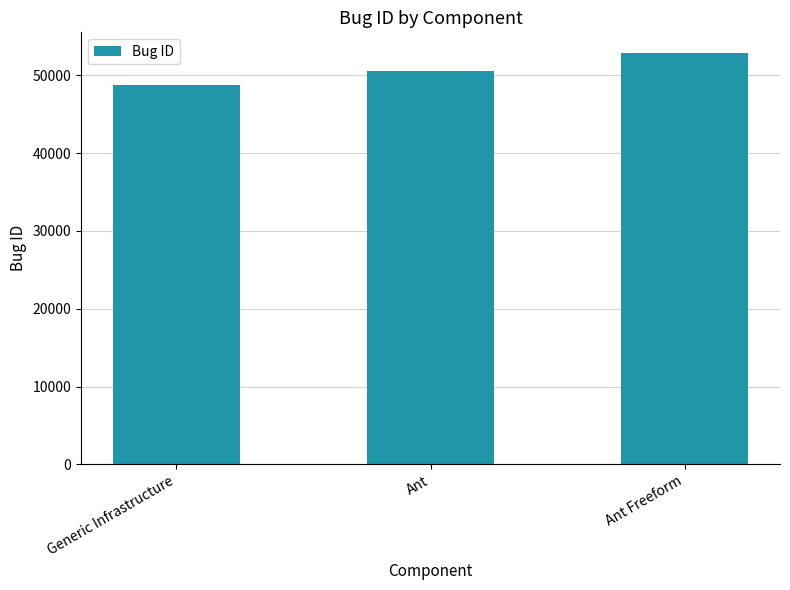

The chart shows a value of 17525 at Ant. True or false?

False